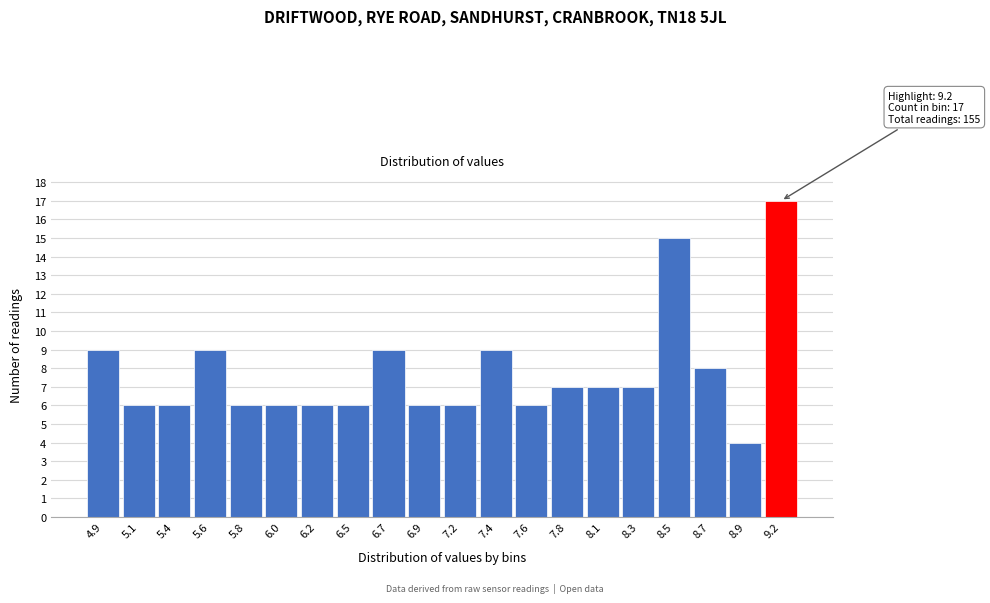

Reading left to right, extract all data points from this chart.

9	6	6	9	6	6	6	6	9	6	6	9	6	7	7	7	15	8	4	17